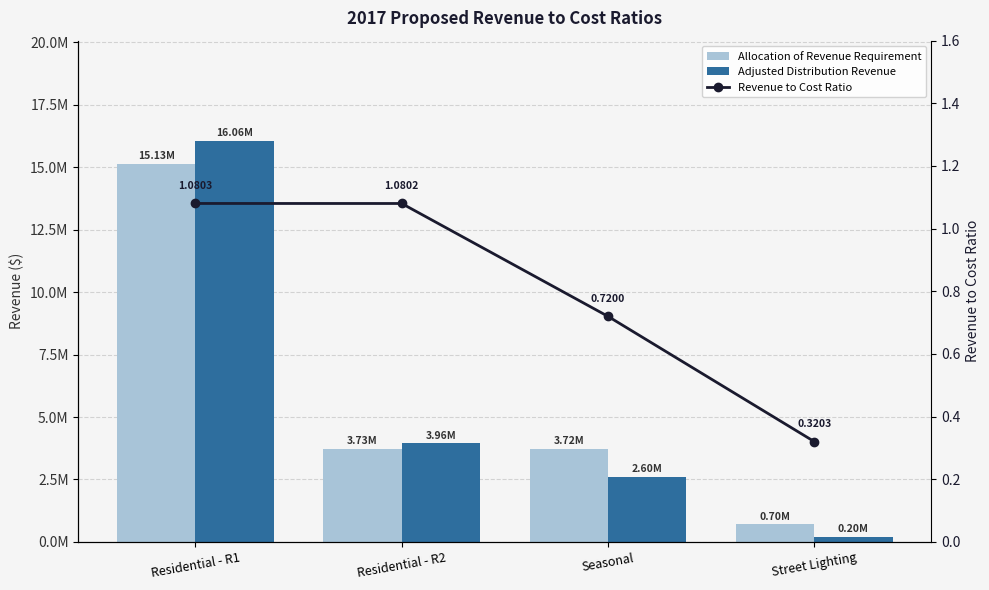

What is the total value across all series at Seasonal?

6318664.6